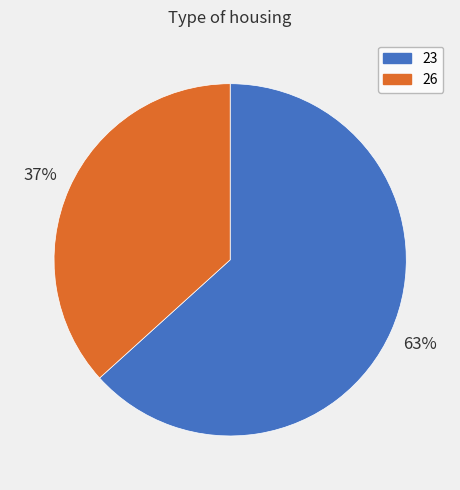

To the nearest percent, what is the average slice percentage?

50%